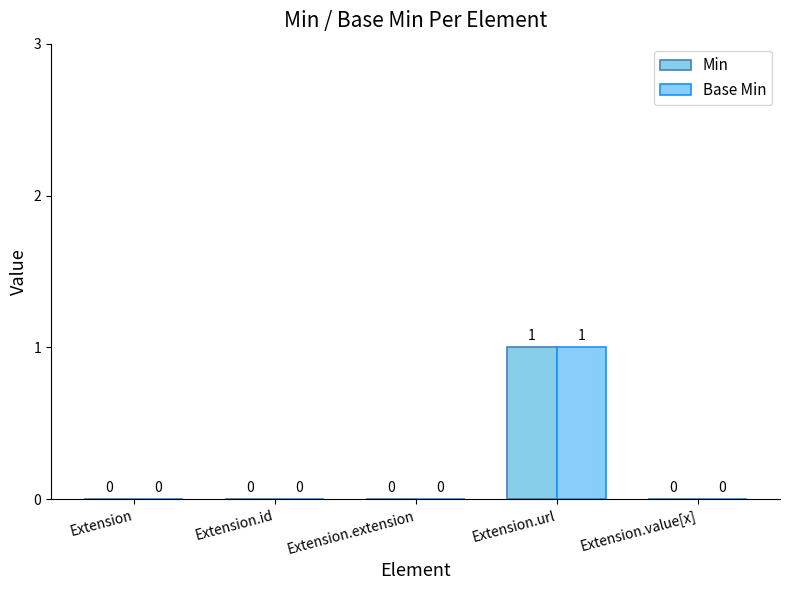

What is the sum of all Base Min values?

1